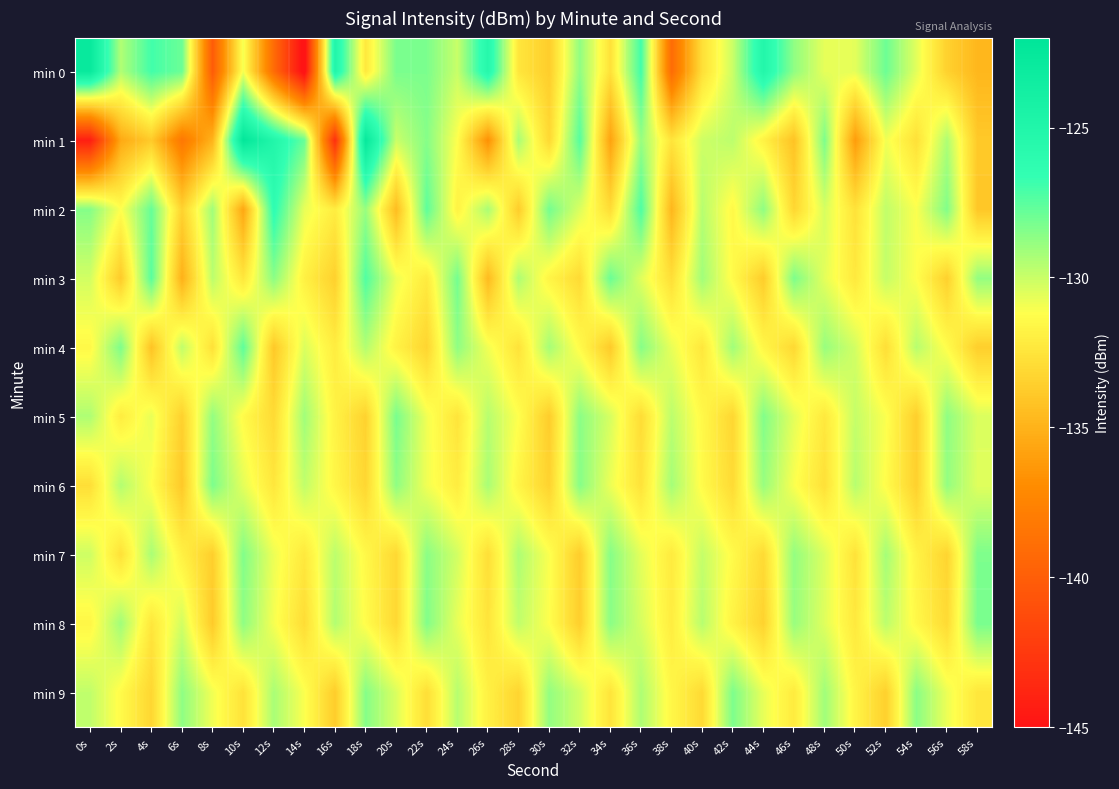

Between 46s and 38s, which is larger?

46s